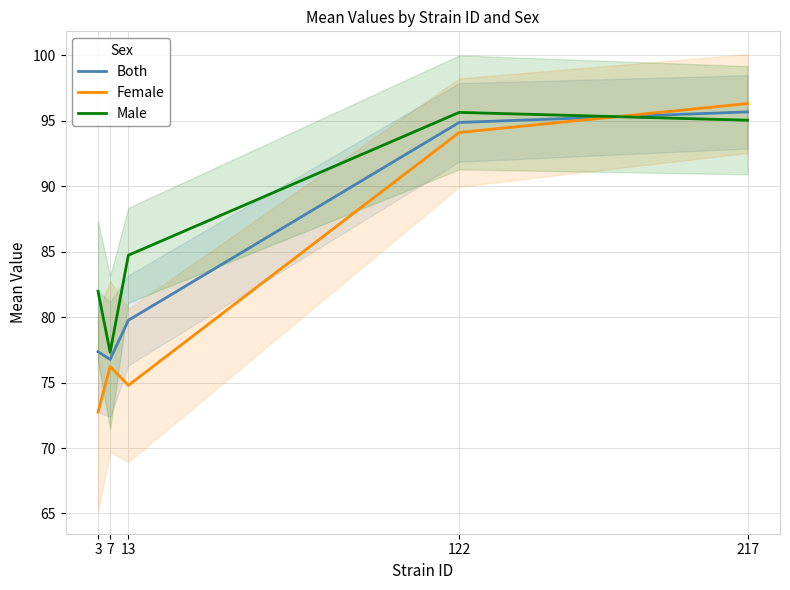

Reading left to right, what are all the values shown in this chart?

Both: 77.4	76.8	79.8	94.9	95.7
Female: 72.7	76.2	74.8	94.1	96.3
Male: 82.0	77.3	84.7	95.6	95.0